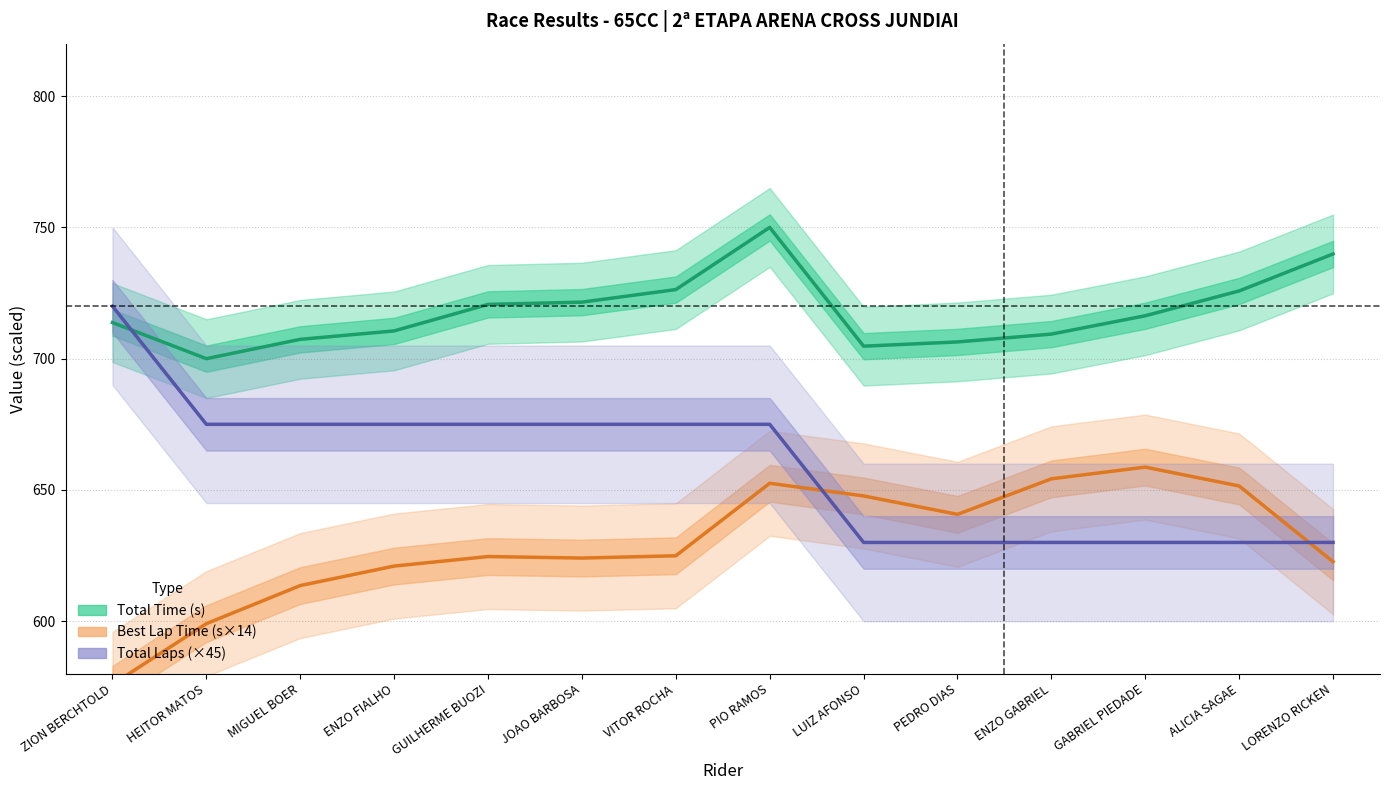

What is the difference between the Best Lap Time (s×14) values at ENZO GABRIEL and MIGUEL BOER?

40.7